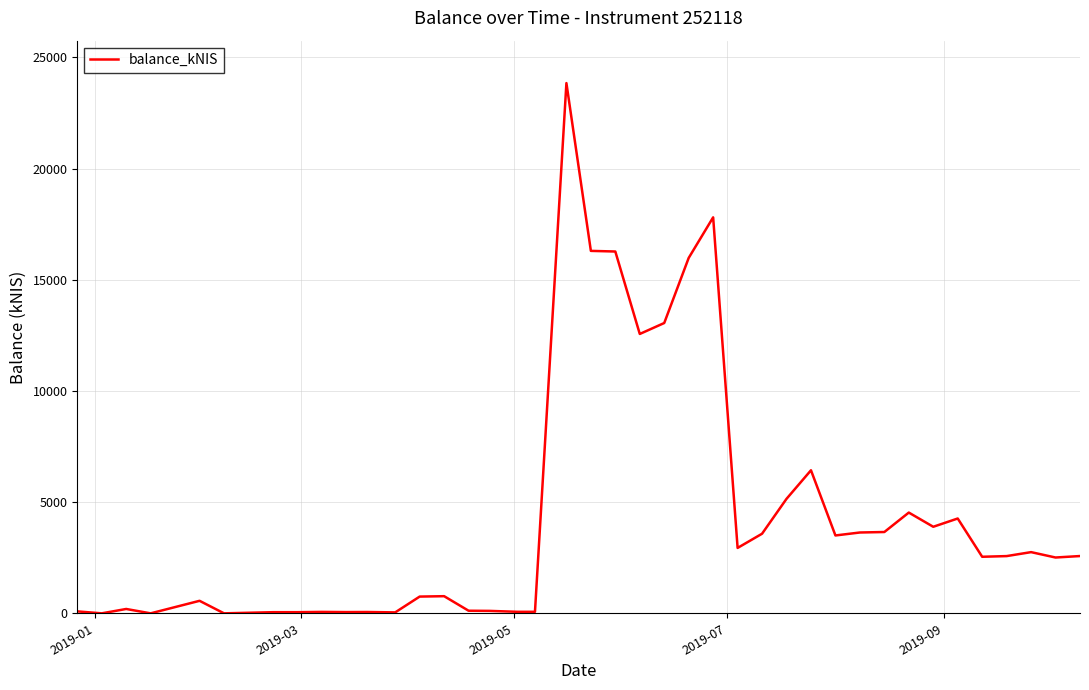

What is the difference between the maximum and minimum values?

23844.1